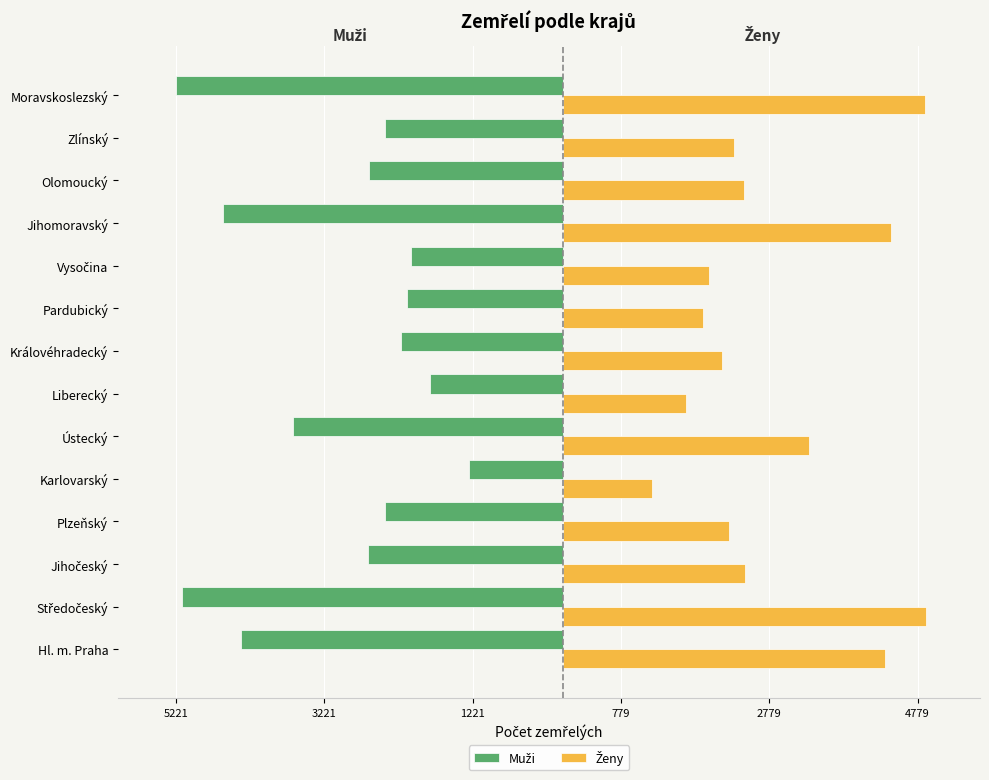

Which series has the largest range (max minus min)?

Muži